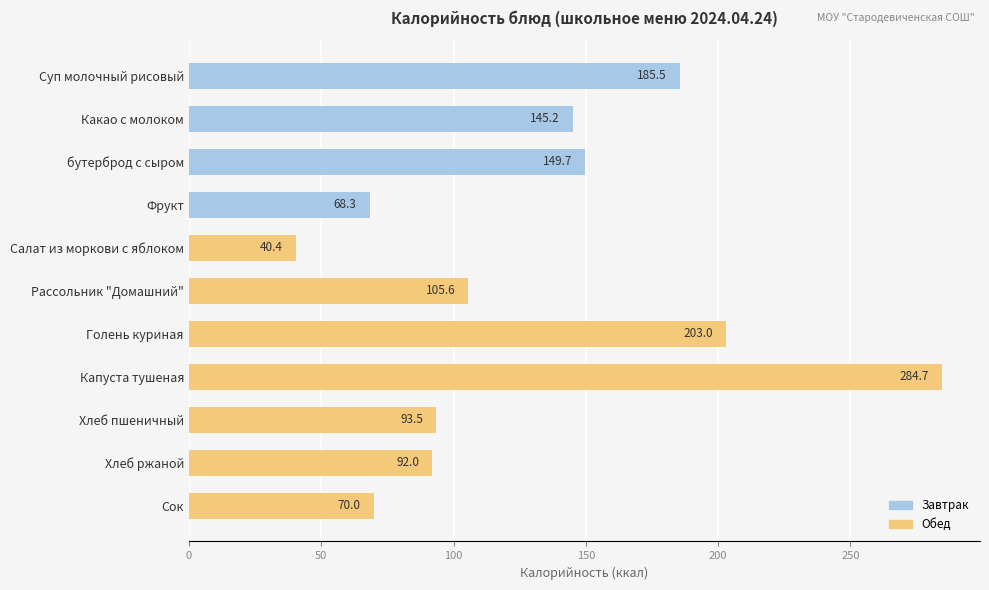

Does the chart contain any negative values?

No